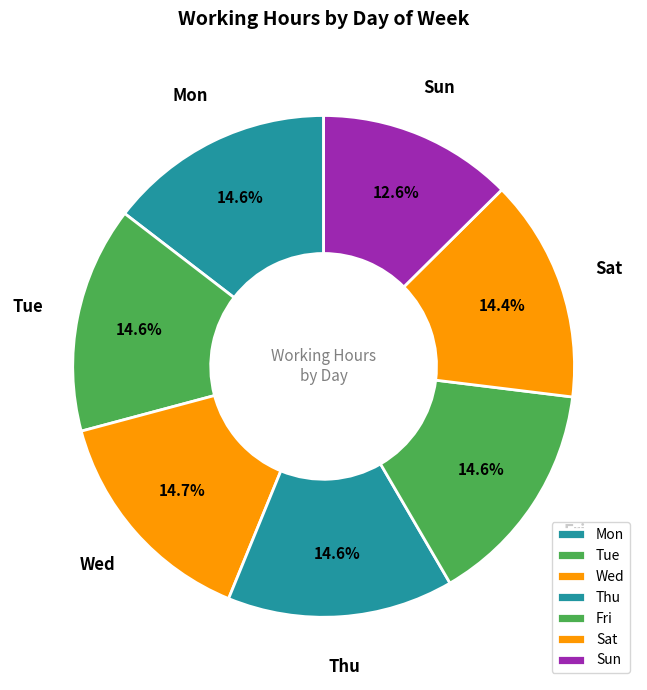

What percentage is the Sat slice, to the nearest percent?

14%